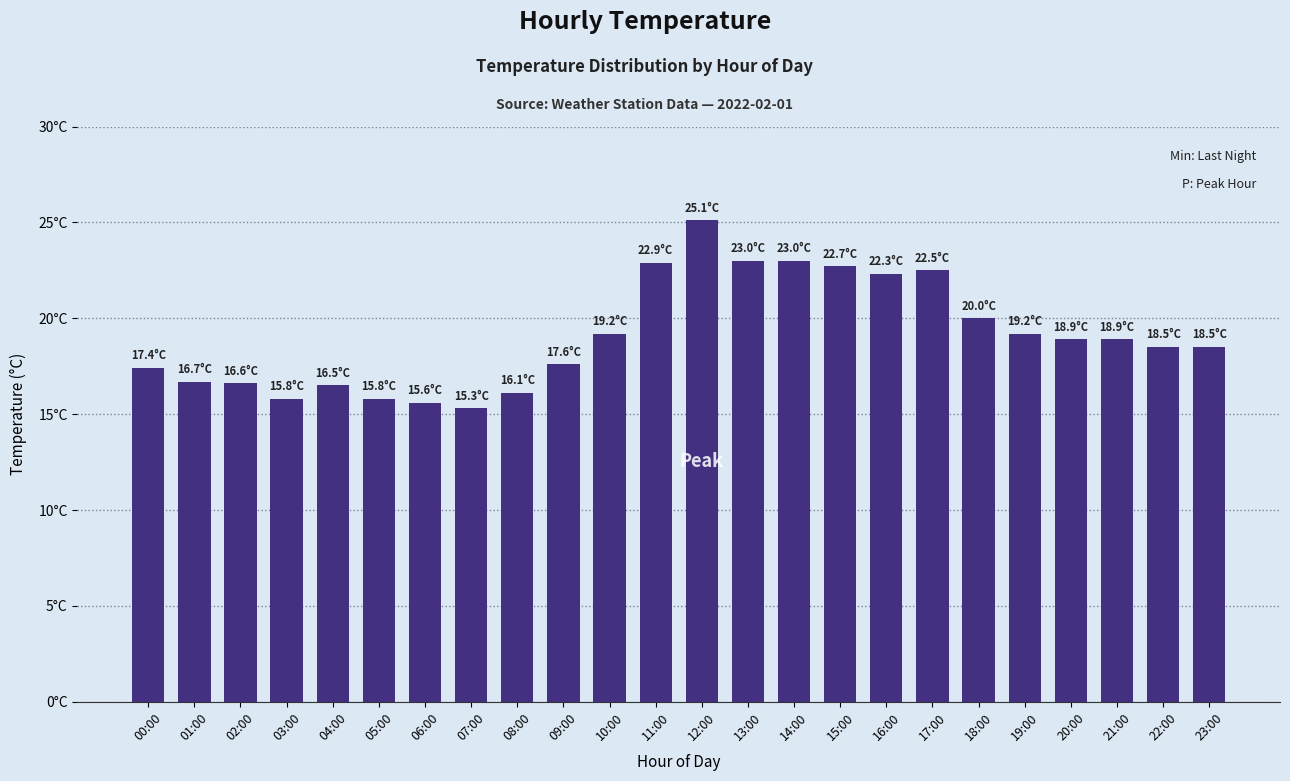

Where does the data first go above 18?

10:00